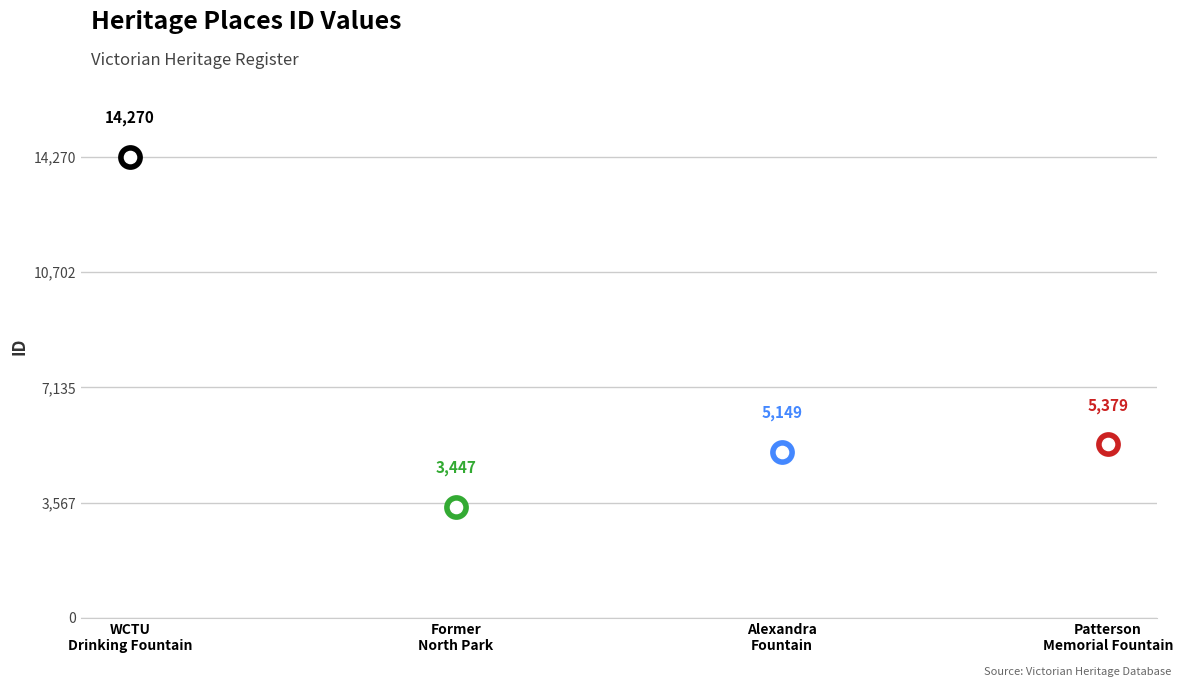

What is the change in value from WOMENS CHRISTIAN TEMPERANCE UNION to PATTERSON MEMORIAL DRINKING FOUNTAIN?

-8891